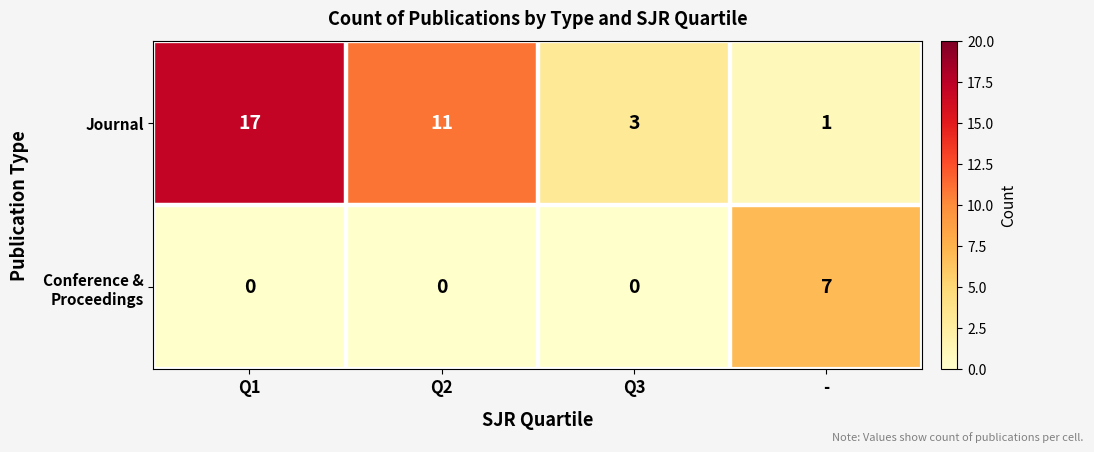

At which label does Journal first exceed 11?

Q1